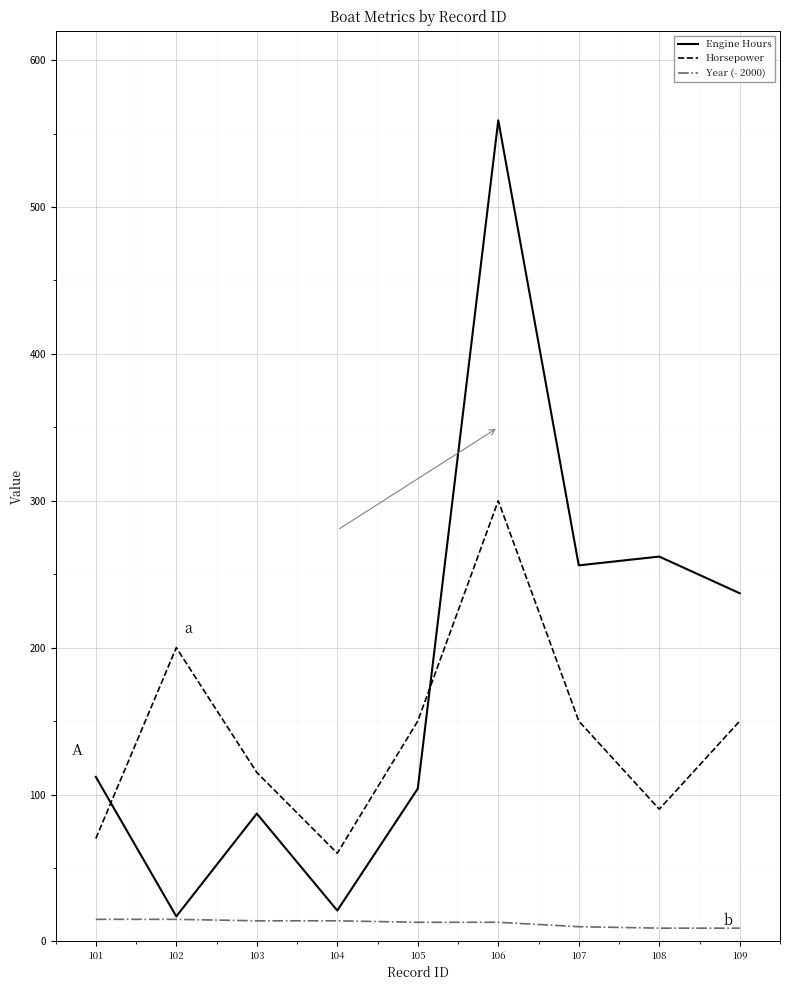

List the series in order of their overall mean, highest first.

Engine Hours, Horsepower, Year (- 2000)